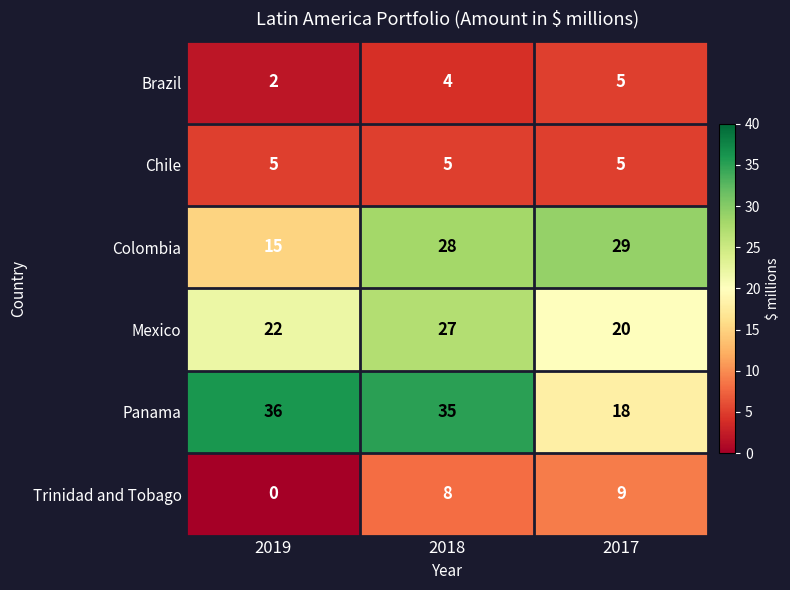

How many data points does each series have?

3